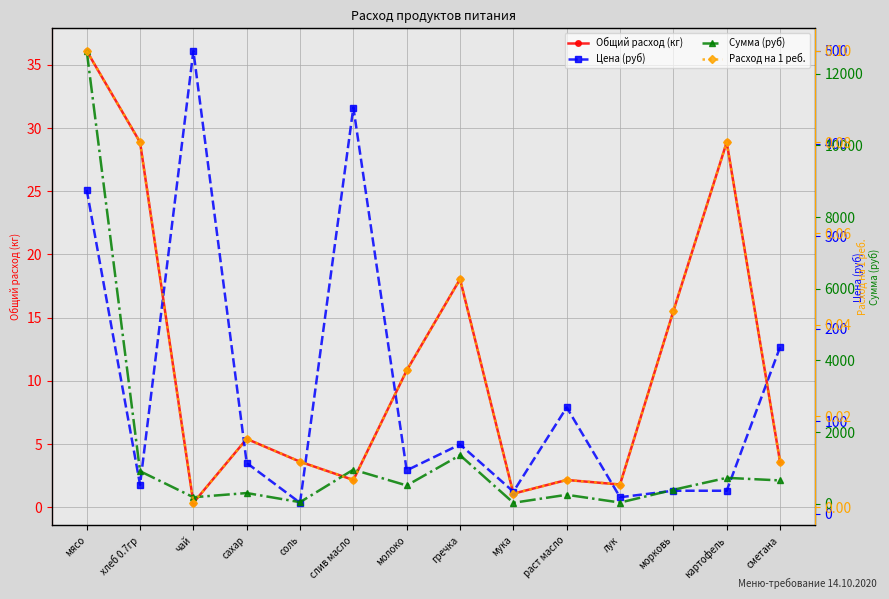

What position from the left is сметана?

14